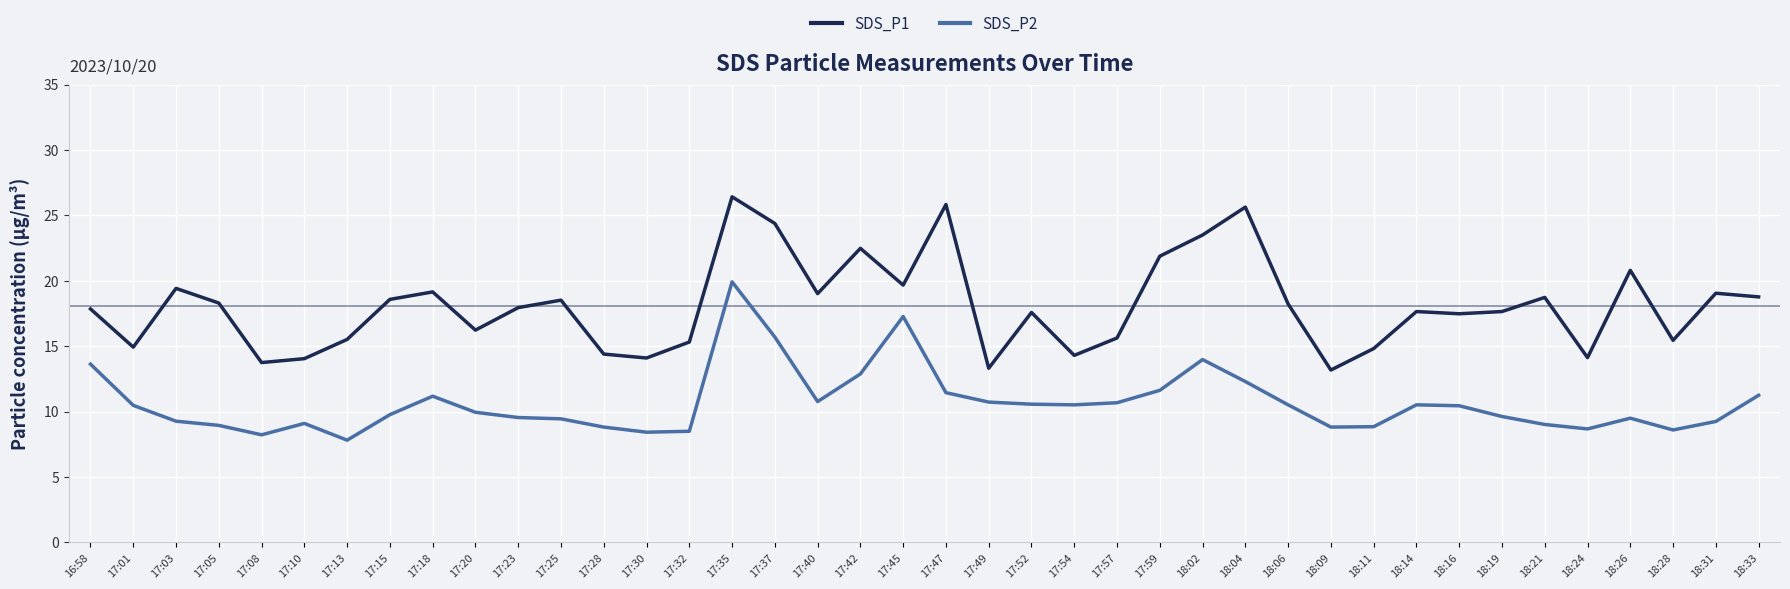

Rank the series by their average value, from lowest to highest.

SDS_P2, SDS_P1